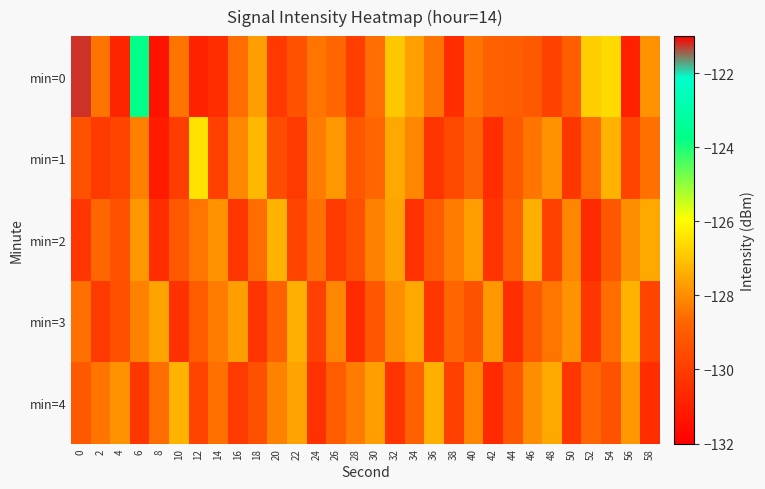

At which category is the sum across all series the highest?

6